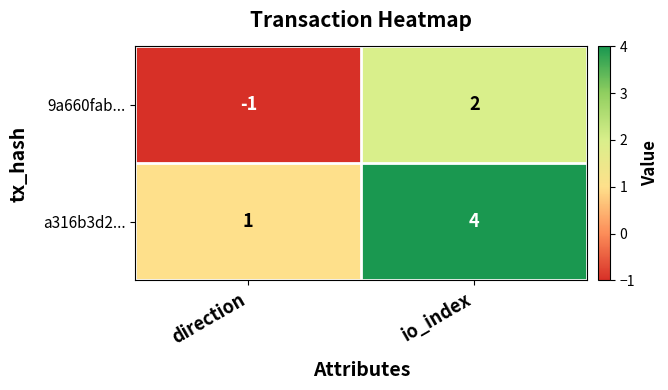

At which category does the chart reach its peak across all series?

io_index